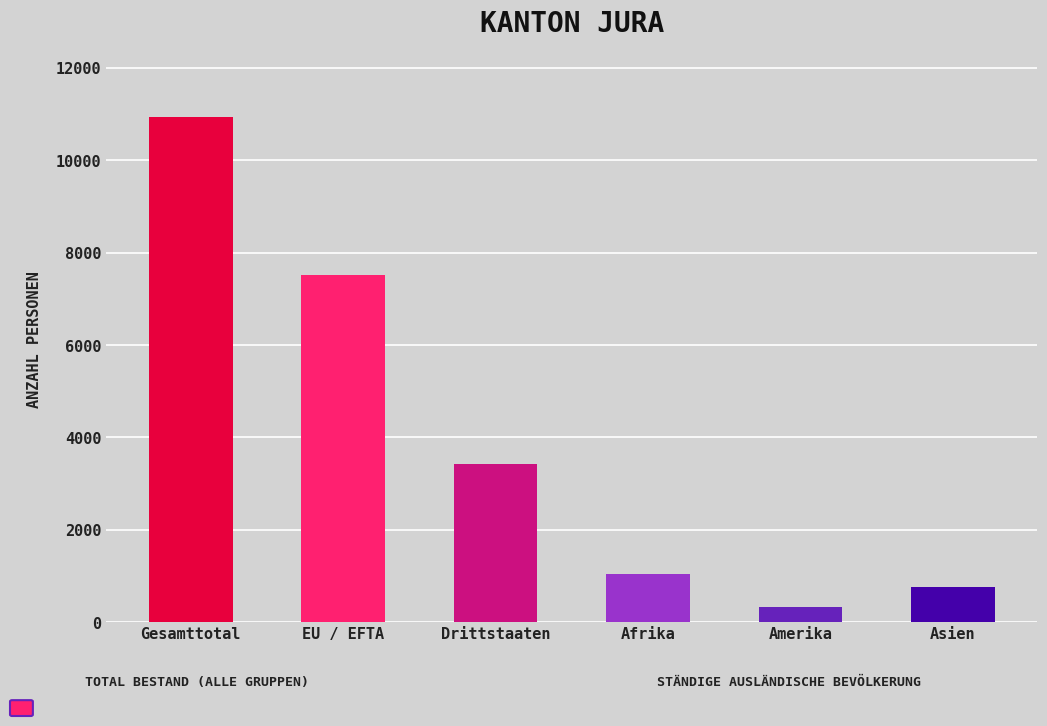

Reading right to left, transcribe all the data shown in this chart.

Asien=759	Amerika=330	Afrika=1034	Drittstaaten=3420	EU / EFTA=7516	Gesamttotal=10936